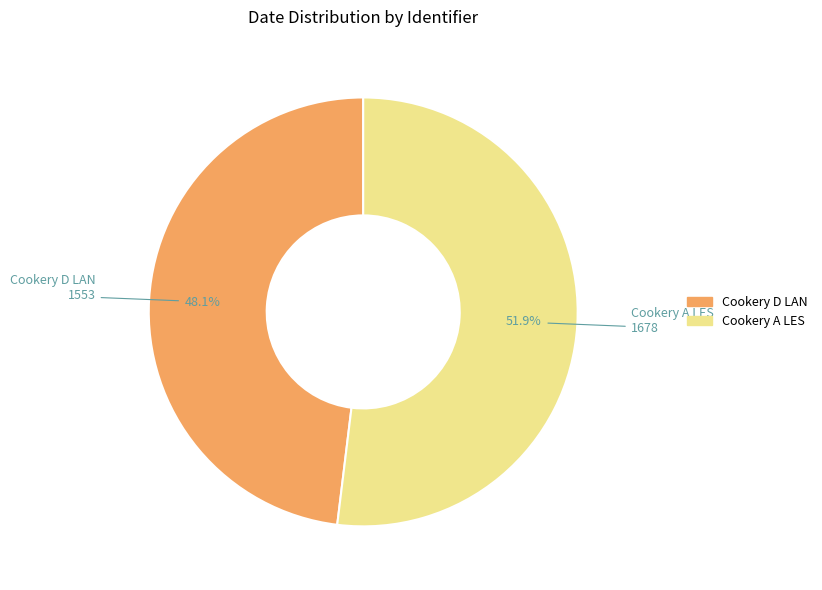

To the nearest percent, what is the difference between the Cookery D LAN and Cookery A LES slice percentages?

4%